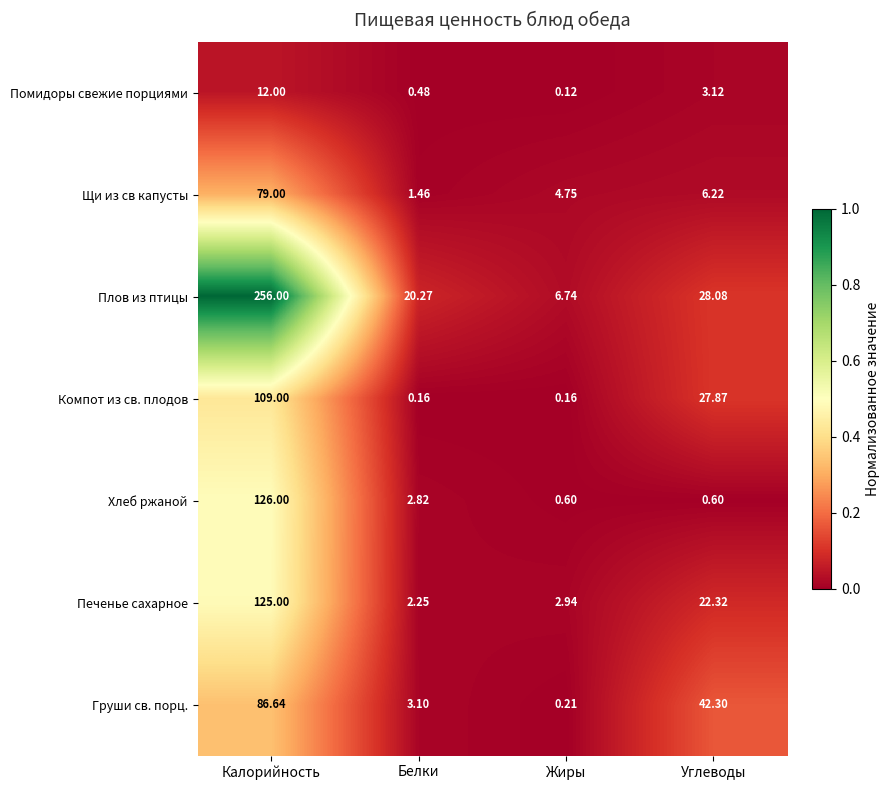

List the series in order of their peak value, highest first.

Плов из птицы, Хлеб ржаной, Печенье сахарное, Компот из св. плодов, Груши св. порц., Щи из св капусты, Помидоры свежие порциями